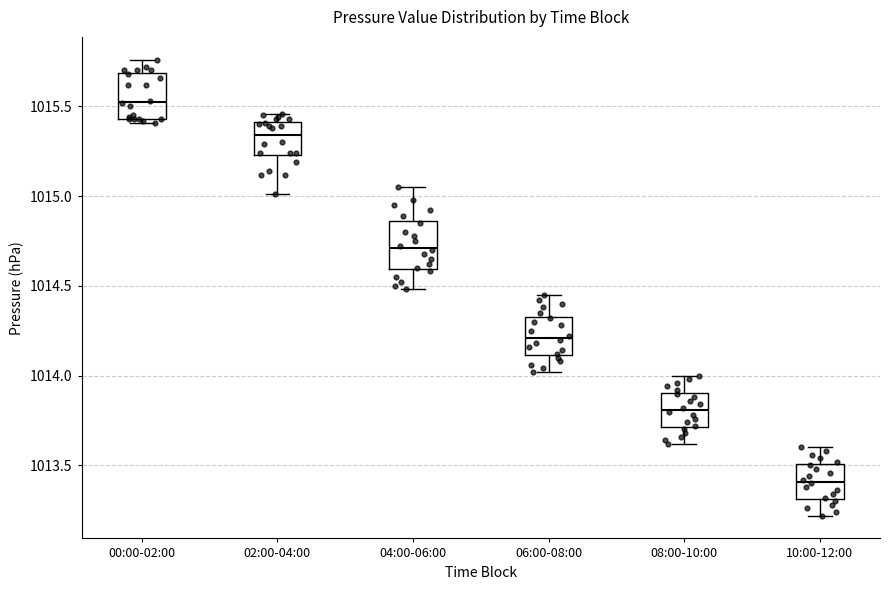

Reading left to right, transcribe this box plot: for each box, give where its median line is, the range the box spans, and where its two whiskers end, as read against the y-axis. The values are not printed on the chart, so give them approximately, as read against the axis.

00:00-02:00: median 1015.55, box 1015.45 to 1015.70, whiskers 1015.40 to 1015.75
02:00-04:00: median 1015.35, box 1015.25 to 1015.40, whiskers 1015.00 to 1015.45
04:00-06:00: median 1014.70, box 1014.60 to 1014.85, whiskers 1014.50 to 1015.05
06:00-08:00: median 1014.20, box 1014.10 to 1014.35, whiskers 1014.00 to 1014.45
08:00-10:00: median 1013.80, box 1013.70 to 1013.90, whiskers 1013.60 to 1014.00
10:00-12:00: median 1013.40, box 1013.30 to 1013.50, whiskers 1013.20 to 1013.60